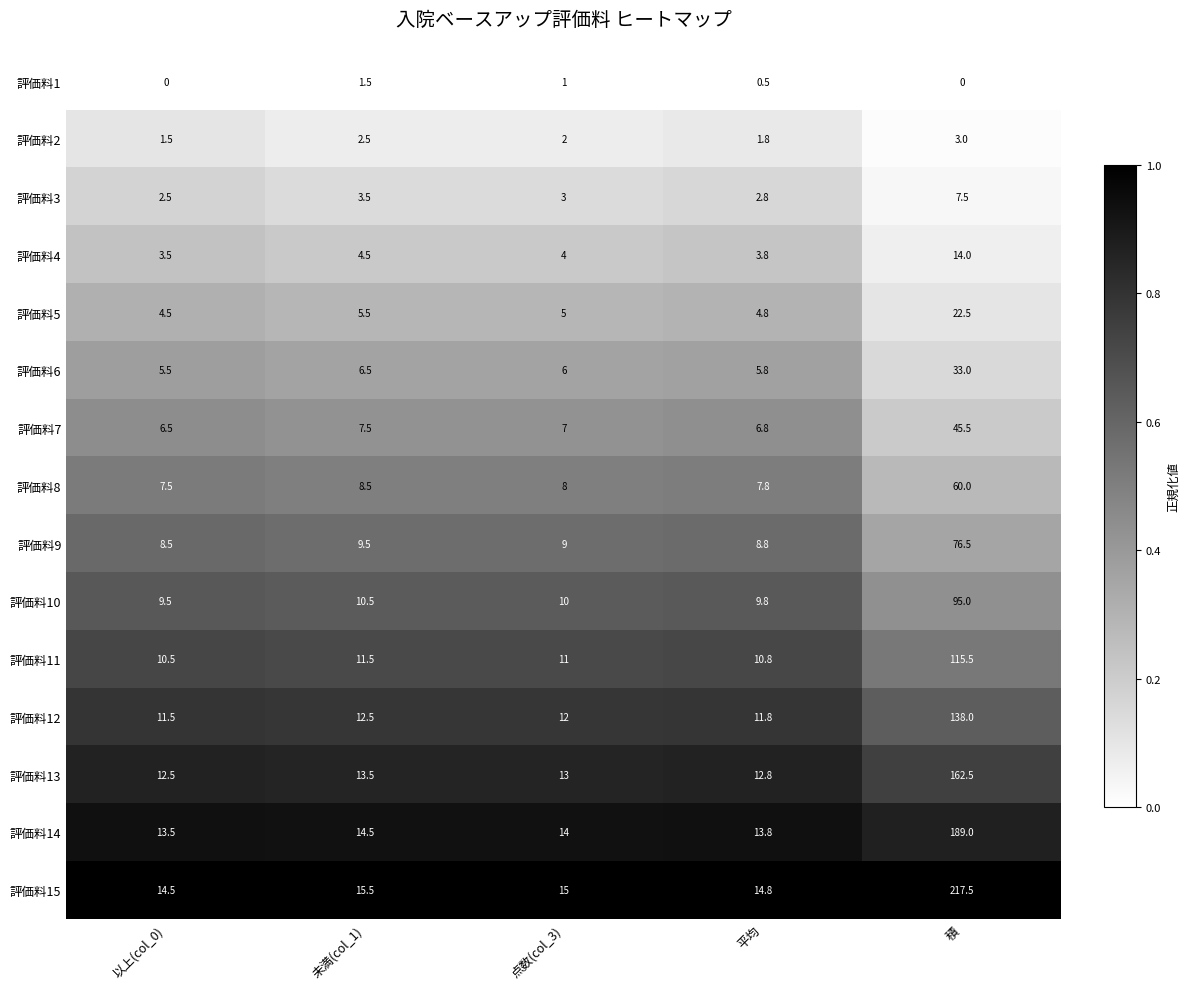

At which label does 評価料10 reach its peak?

積